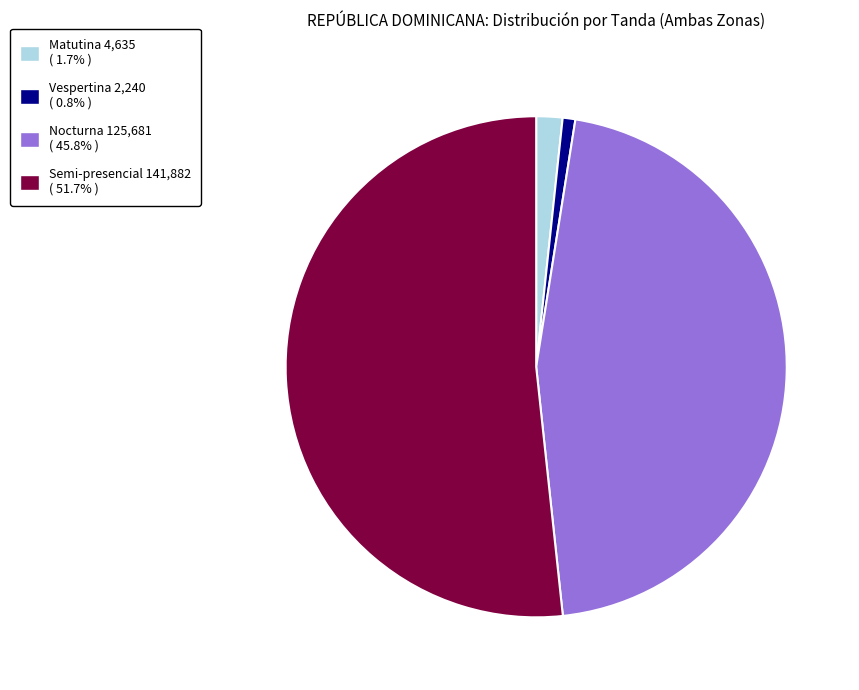

Is the sum of Semi-presencial and Matutina greater than half?

Yes